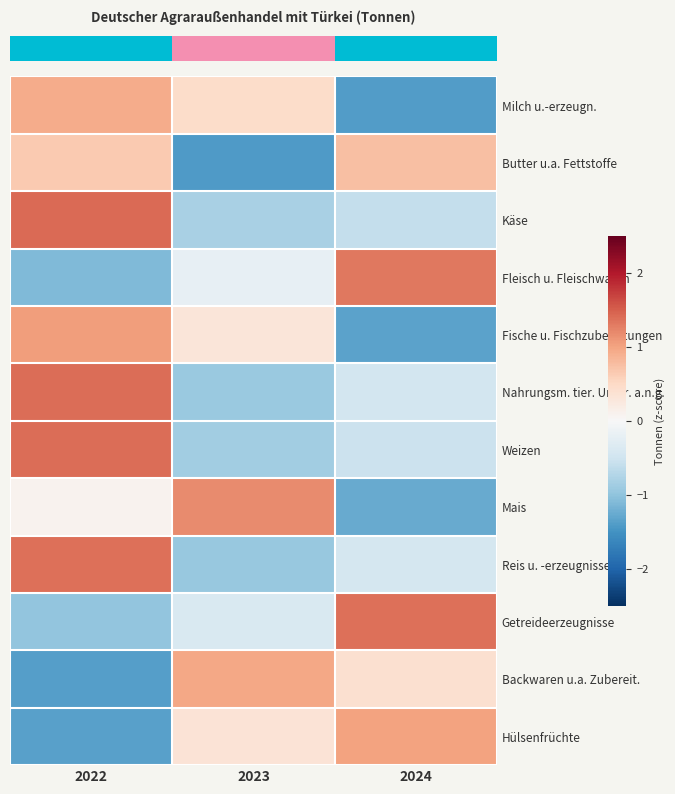

How many series are shown in this chart?

12